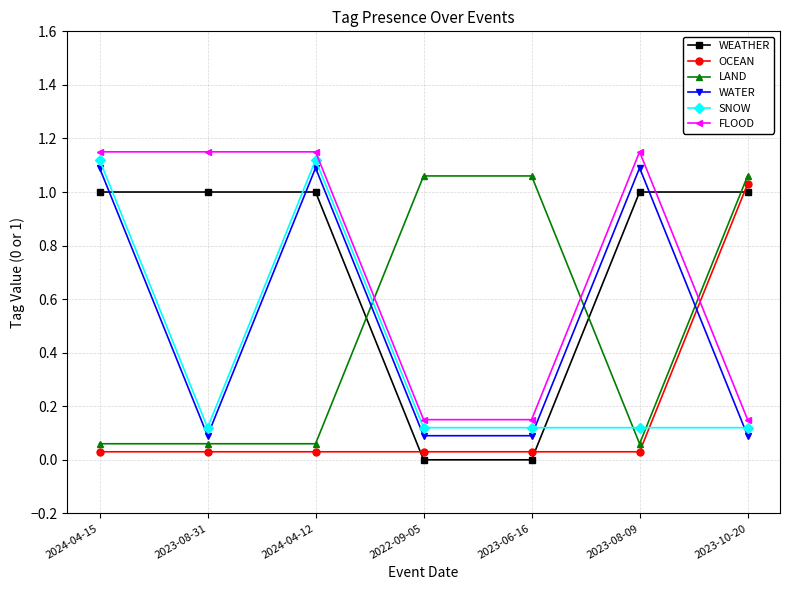

The FLOOD series shows 1.1 at 2023-08-31. True or false?

True